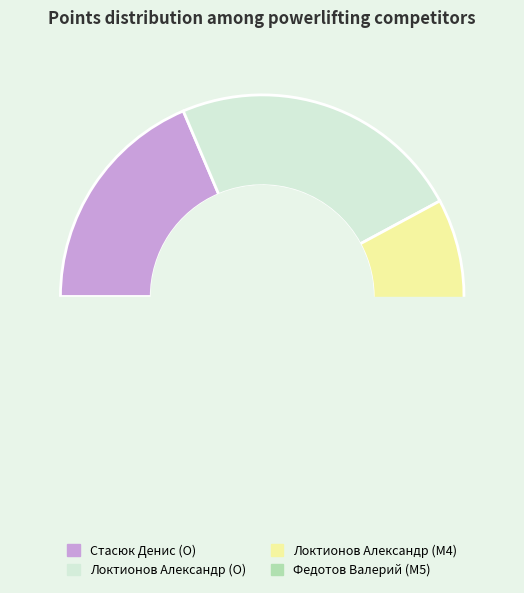

Is the sum of Стасюк Денис (O) and Федотов Валерий (M5) greater than half?

No